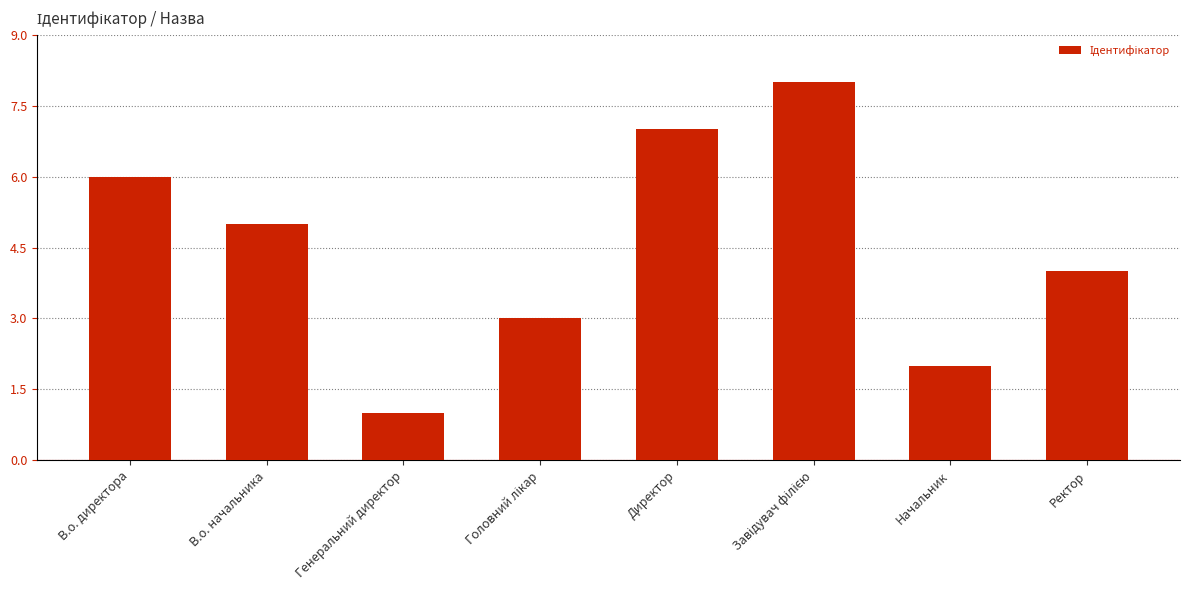

Is it true that the value at В.о. начальника is 3?

False